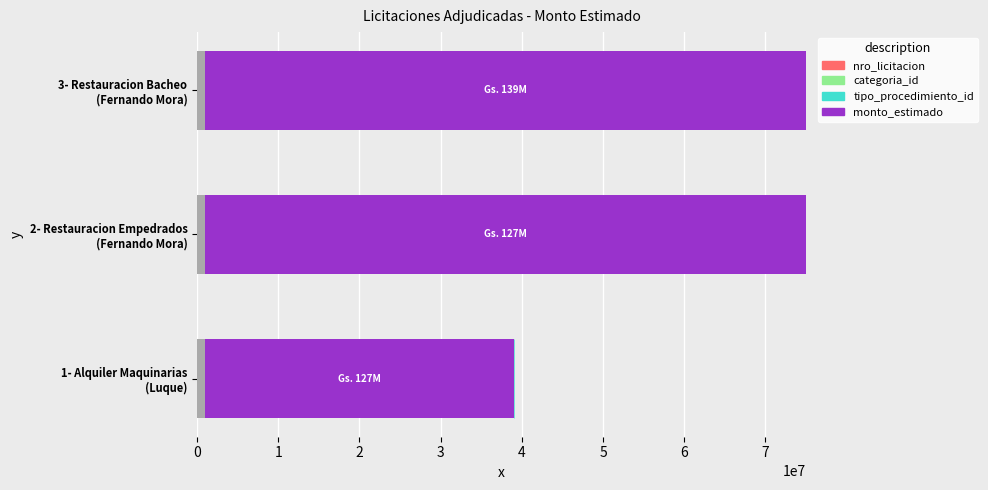

Count the number of categories in the chart.

3